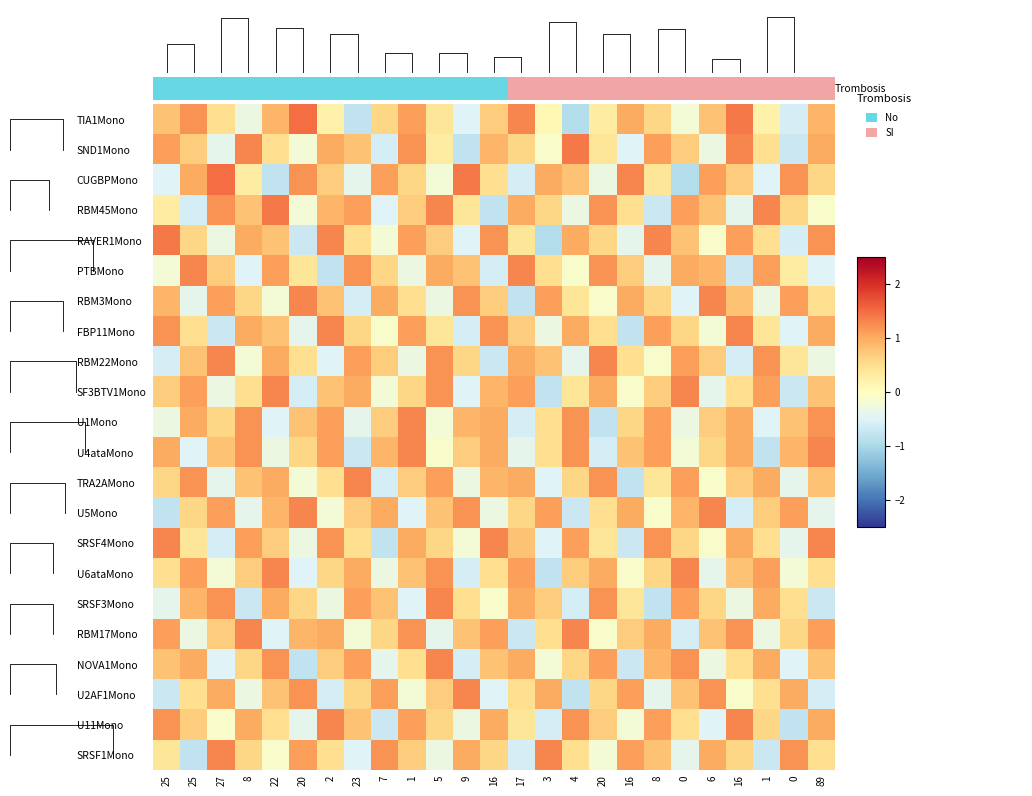

What is the total value across all series at 9?

5.9